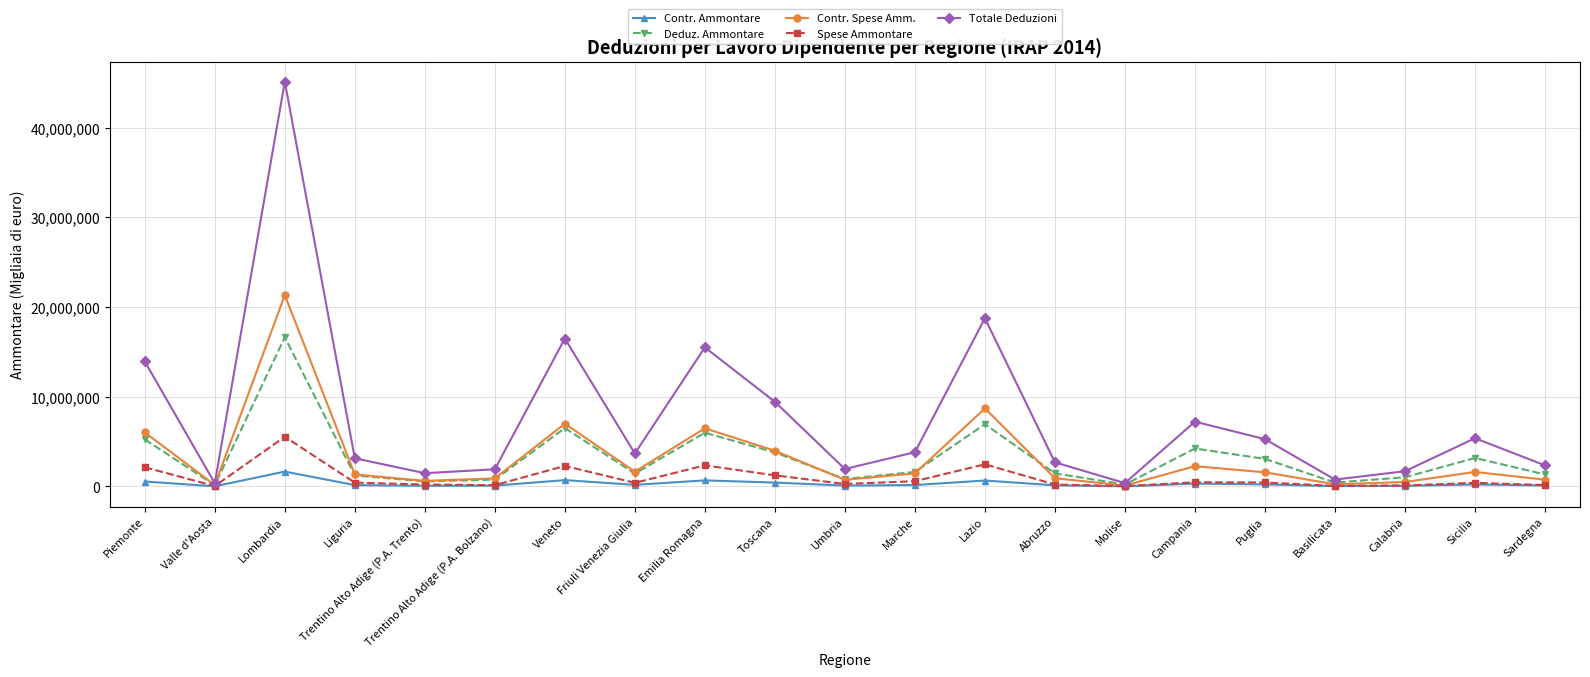

What is the label of the 13th point from the right?

Emilia Romagna